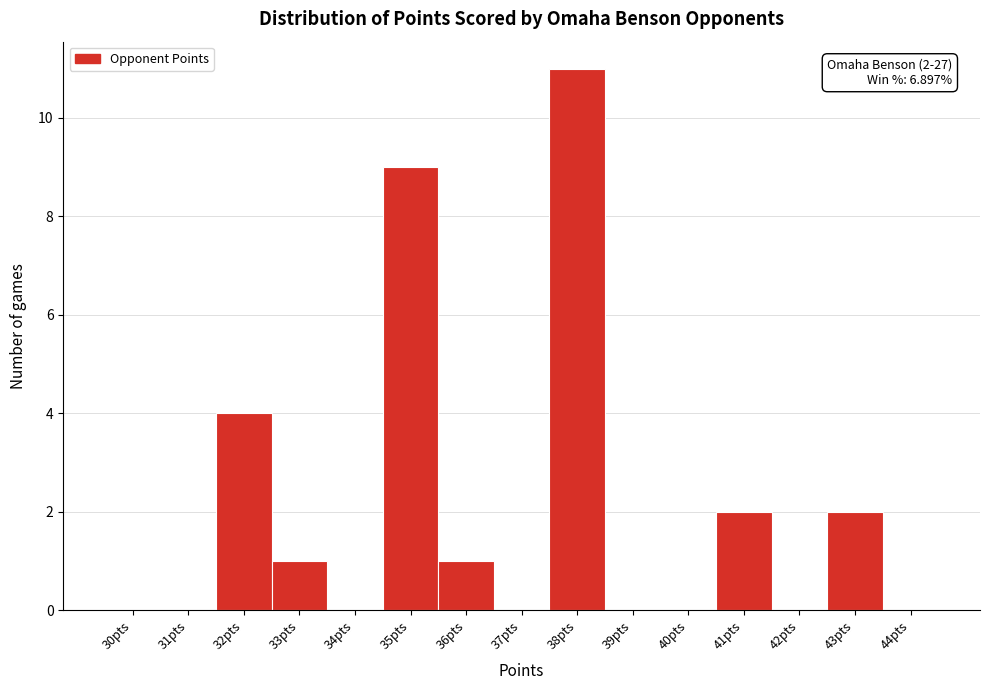

Reading left to right, extract all data points from this chart.

30pts=0	31pts=0	32pts=4	33pts=1	34pts=0	35pts=9	36pts=1	37pts=0	38pts=11	39pts=0	40pts=0	41pts=2	42pts=0	43pts=2	44pts=0